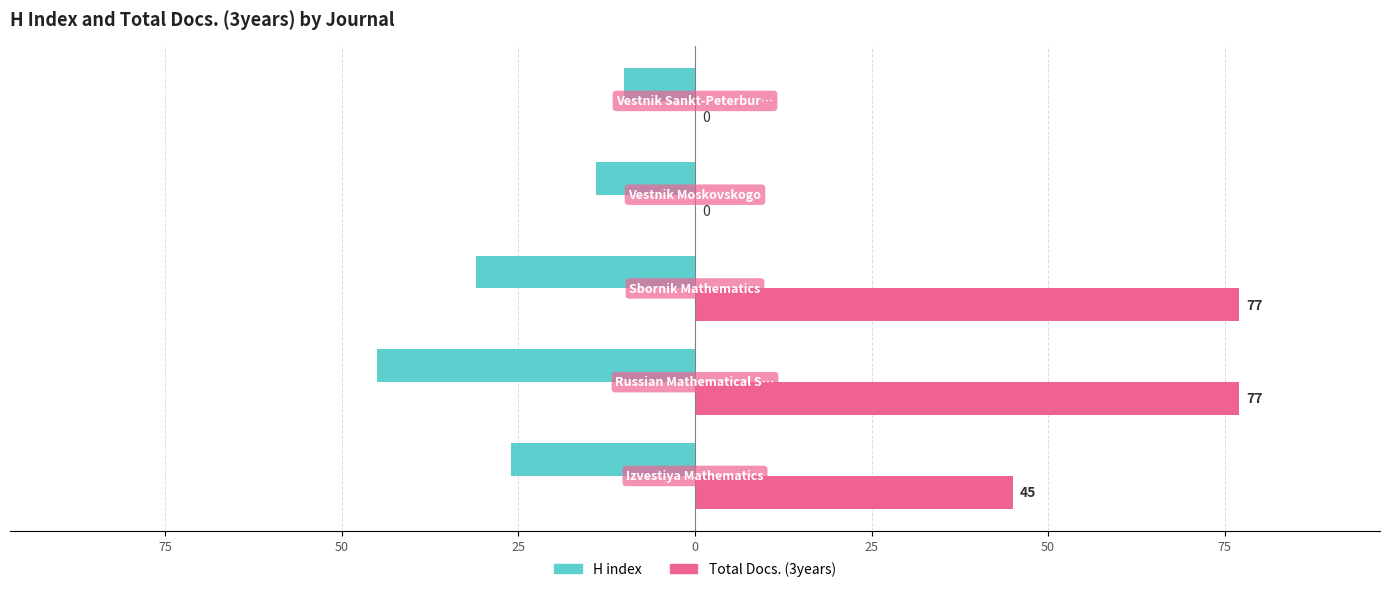

What are all the series names shown in the legend?

H index, Total Docs. (3years)